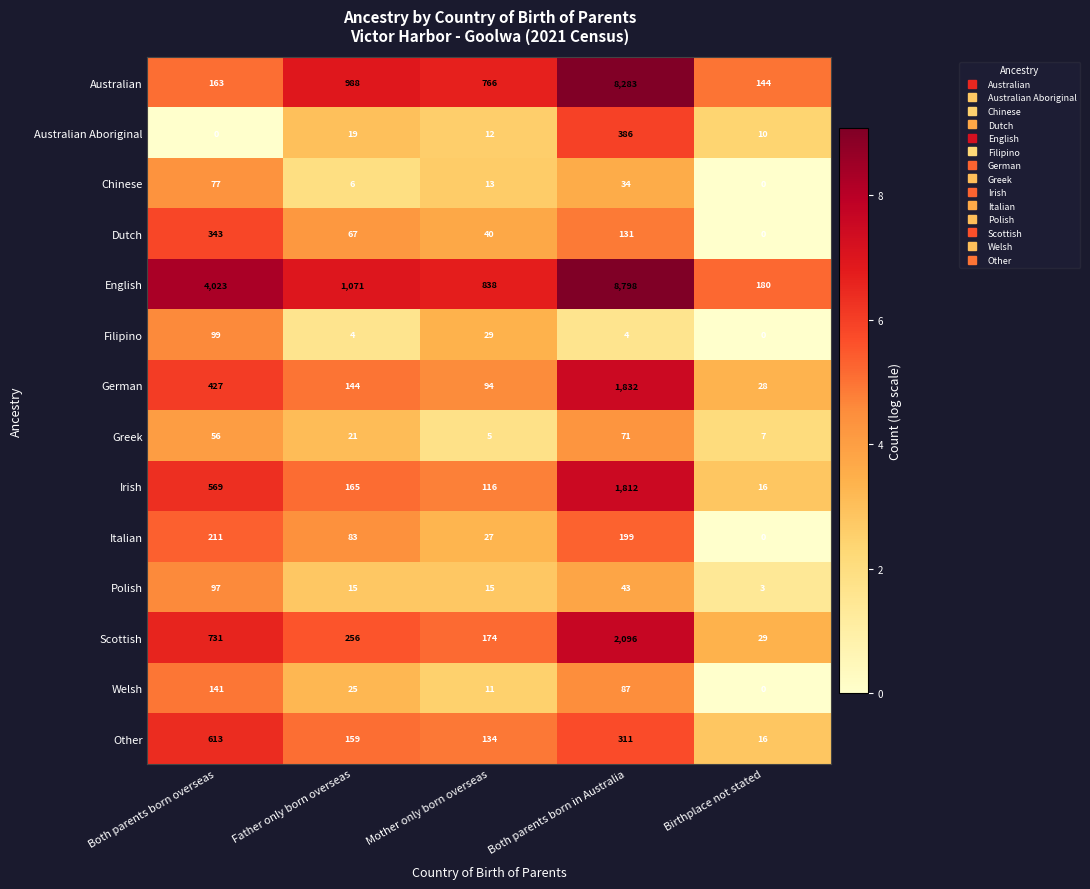

Rank the categories by Dutch value from lowest to highest.

Birthplace not stated, Mother only born overseas, Father only born overseas, Both parents born in Australia, Both parents born overseas